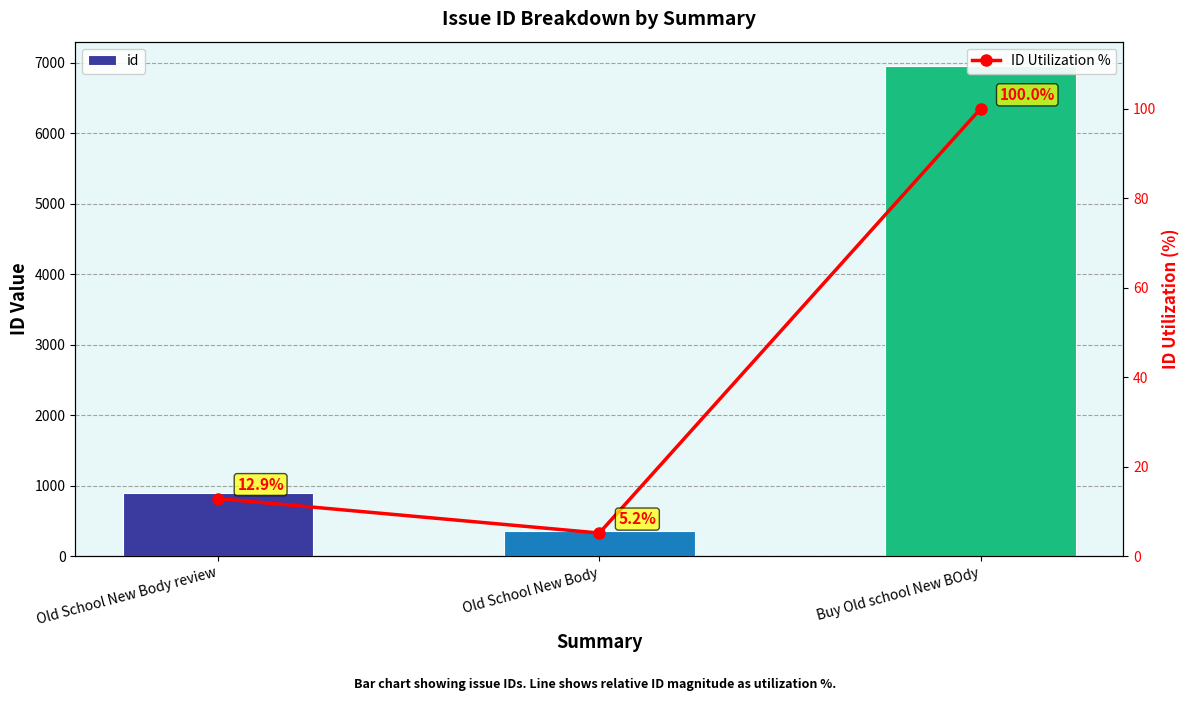

Between Old School New Body and Buy Old school New BOdy, which series saw the biggest shift?

id